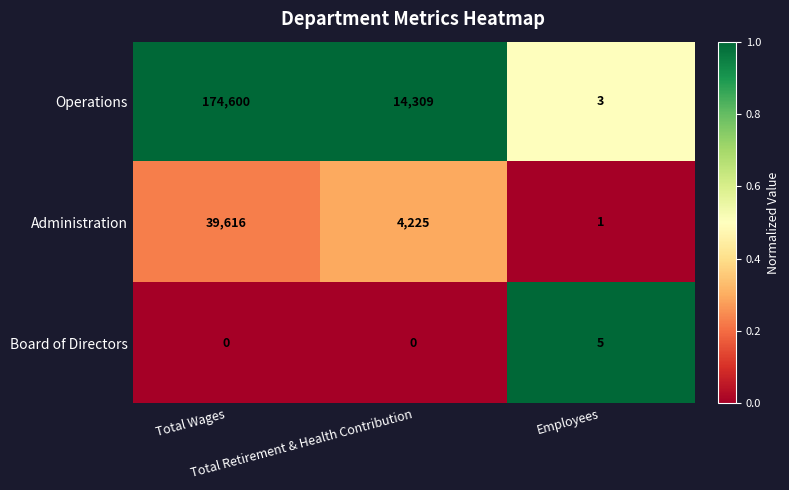

What is the sum of all Board of Directors values?

5